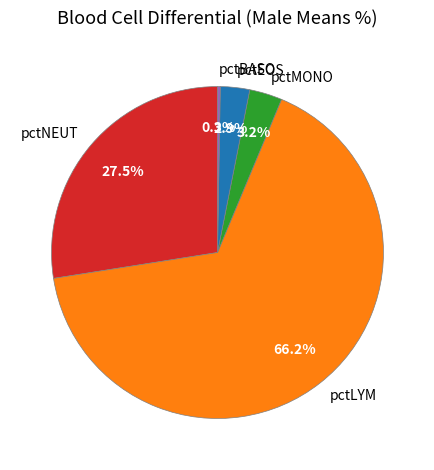

Which category accounts for the majority?

pctLYM